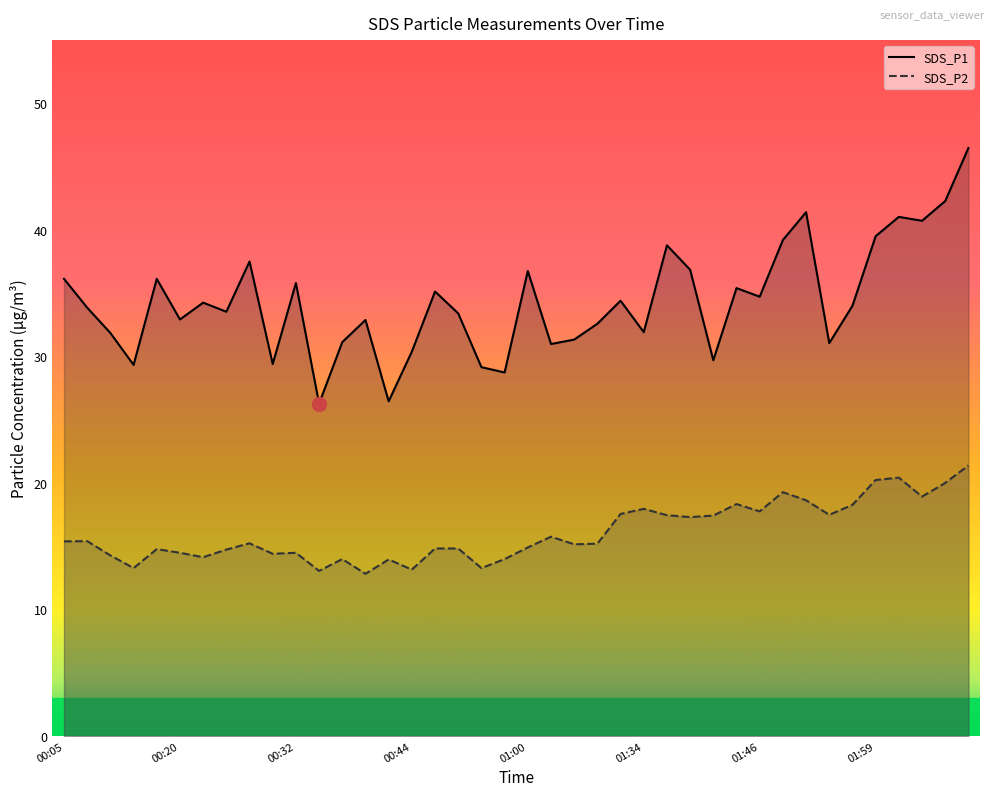

True or false: SDS_P2 and SDS_P1 intersect in this chart.

False